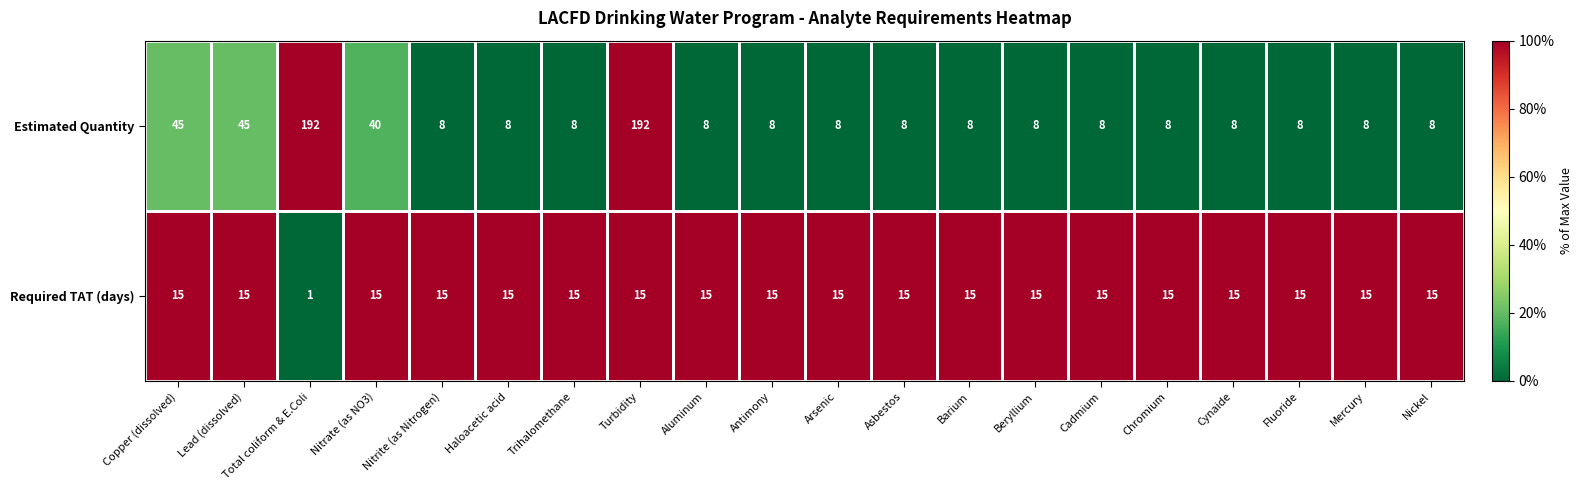

At how many categories does at least one series exceed 18?

5